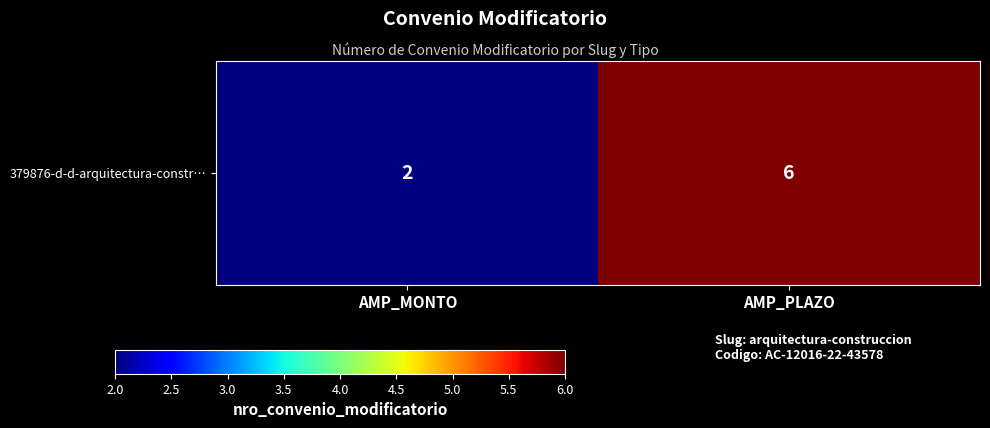

Read the value at AMP_PLAZO.

6